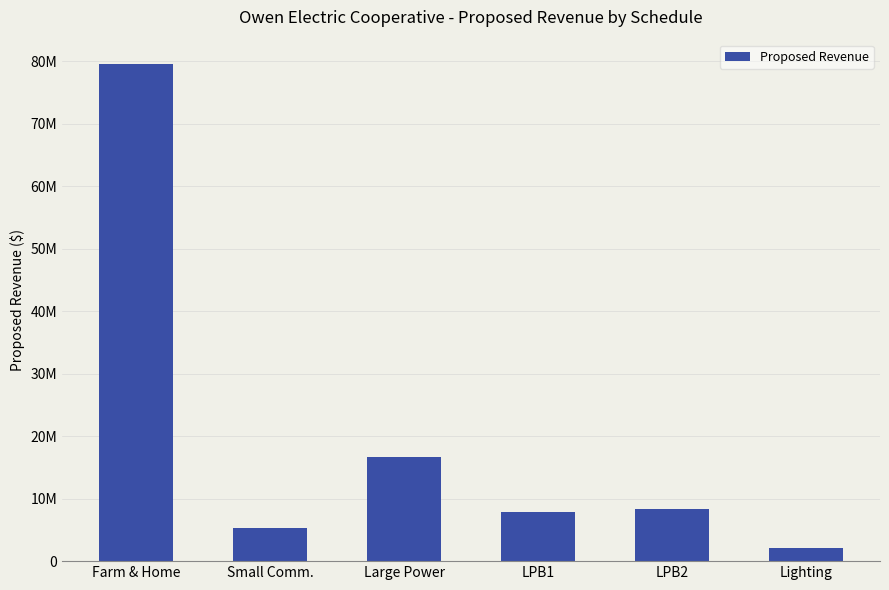

Where is the data nearest to the value 40790892?

Large Power